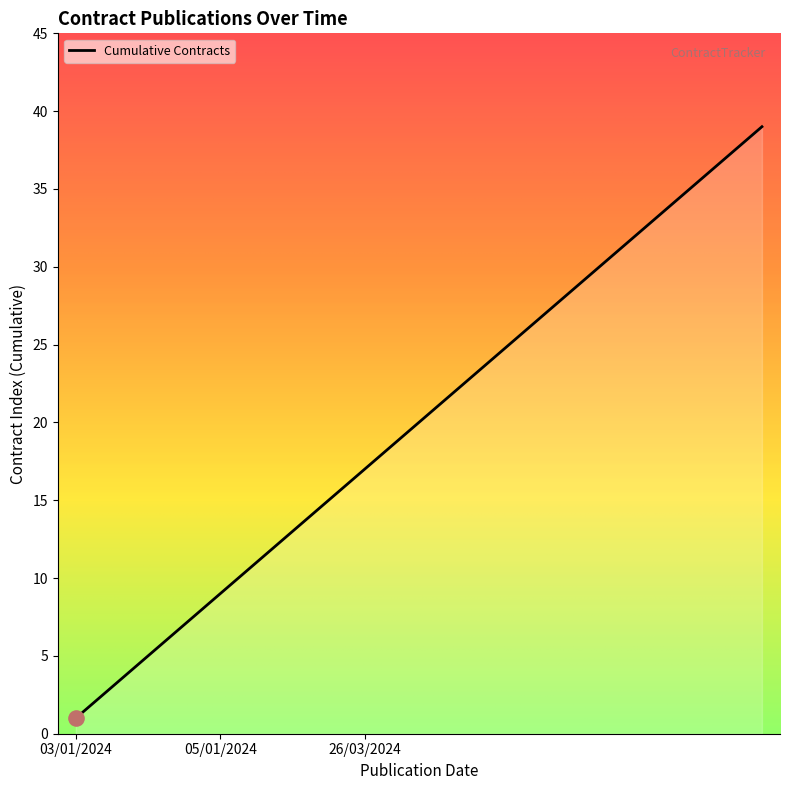

What is the difference between the maximum and minimum values?

38